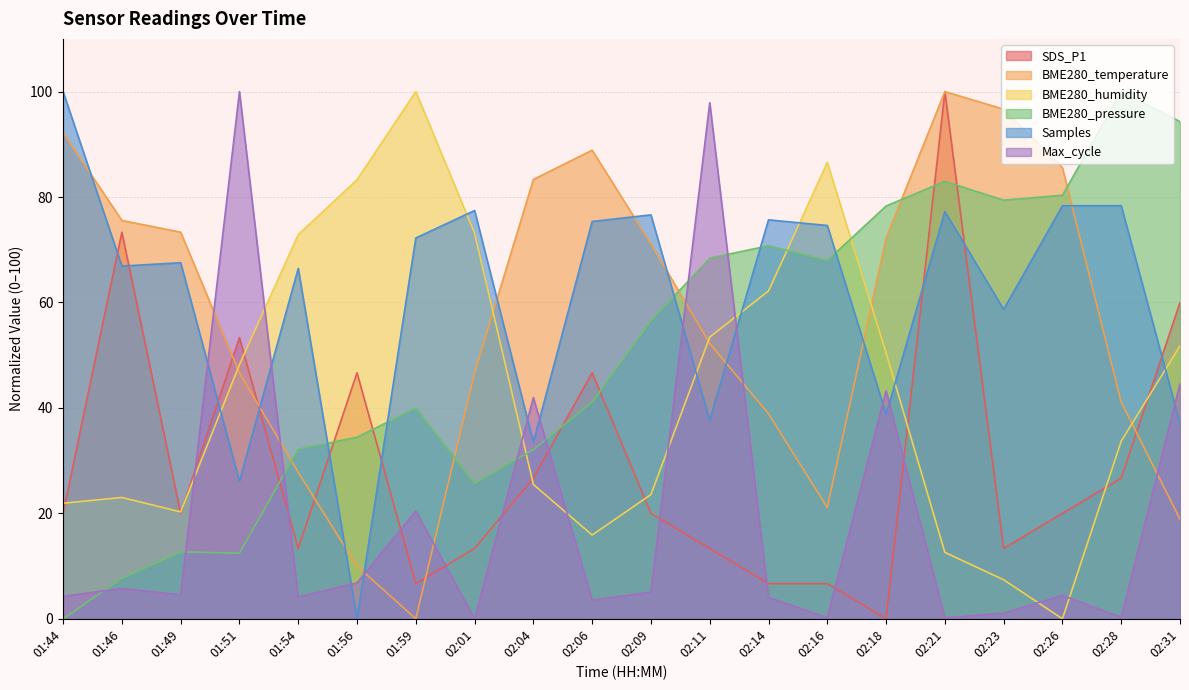

Which series ends up on top after the final intersection of BME280_temperature and SDS_P1?

SDS_P1